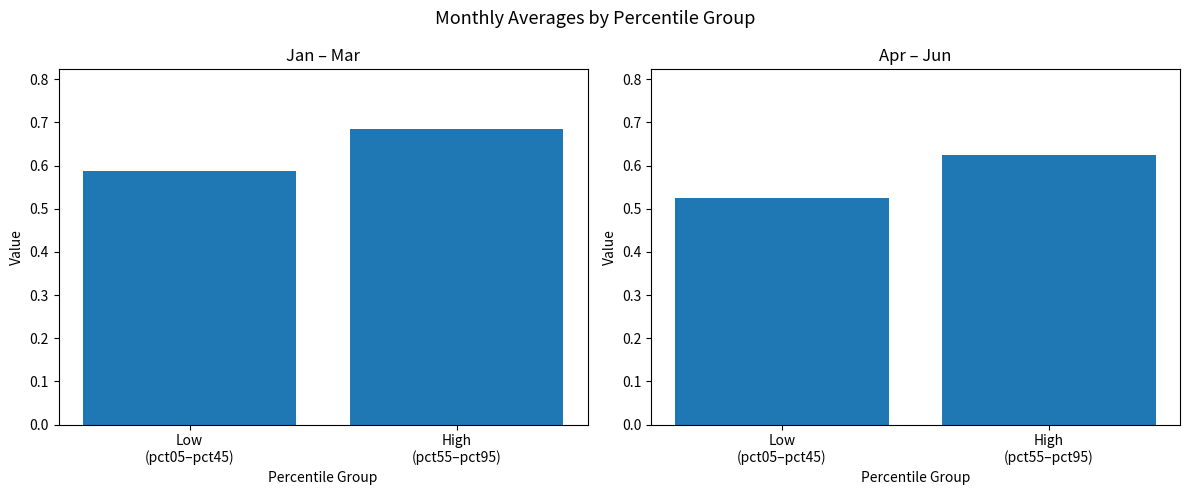

What is the label of the 2nd bar from the left?

High
(pct55–pct95)